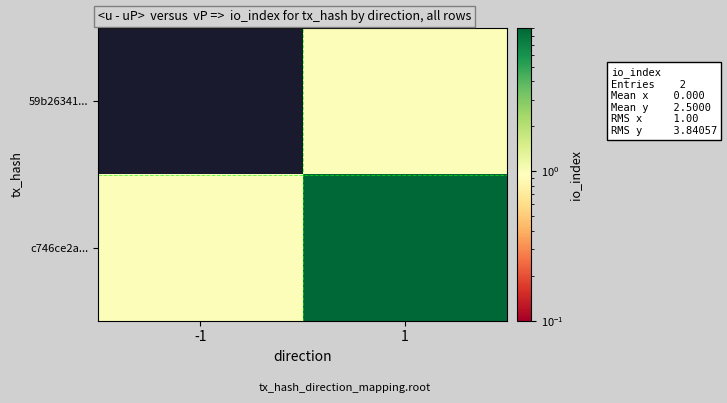

At which category is the sum across all series the highest?

1